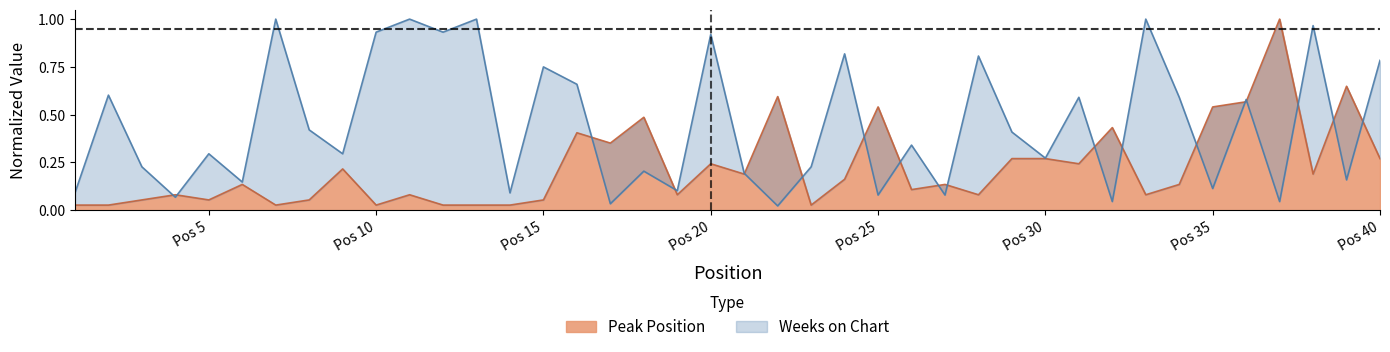

What is the difference between the Weeks on Chart values at 22 and 29?

0.4